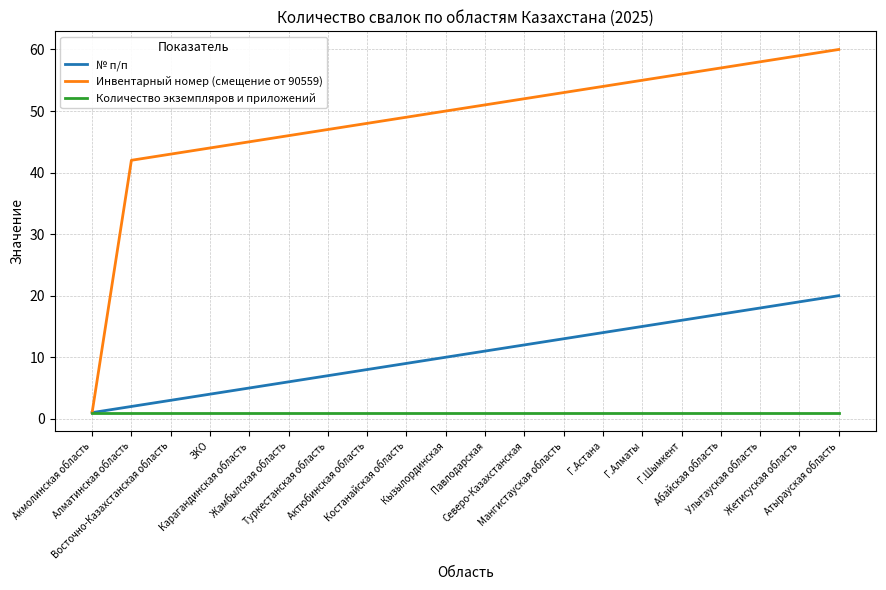

Which series has the largest total across all categories?

Инвентарный номер (смещение от 90559)